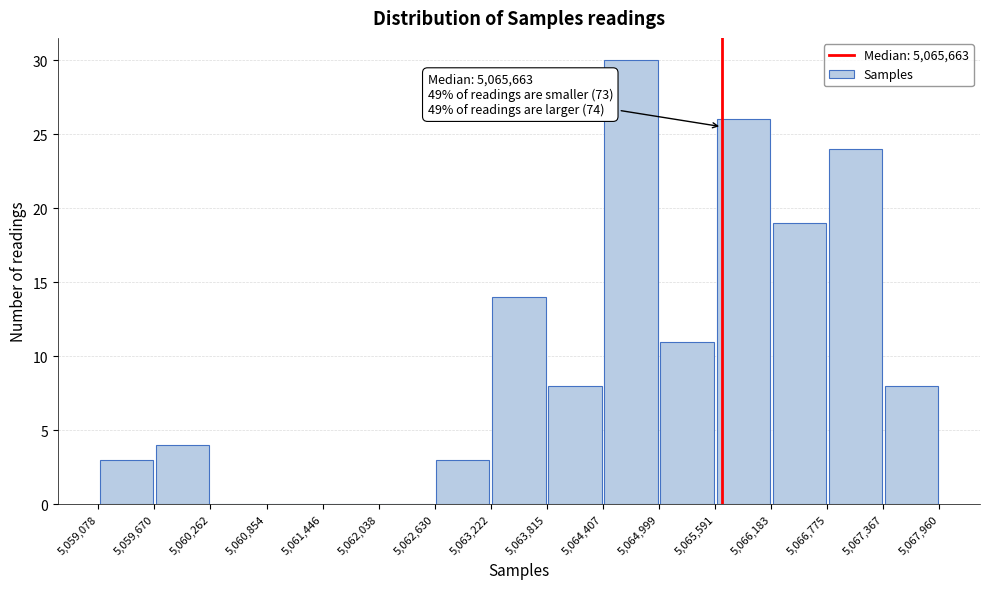

Over which range of the x-axis is the bar tallest?

5,064,407 to 5,064,999